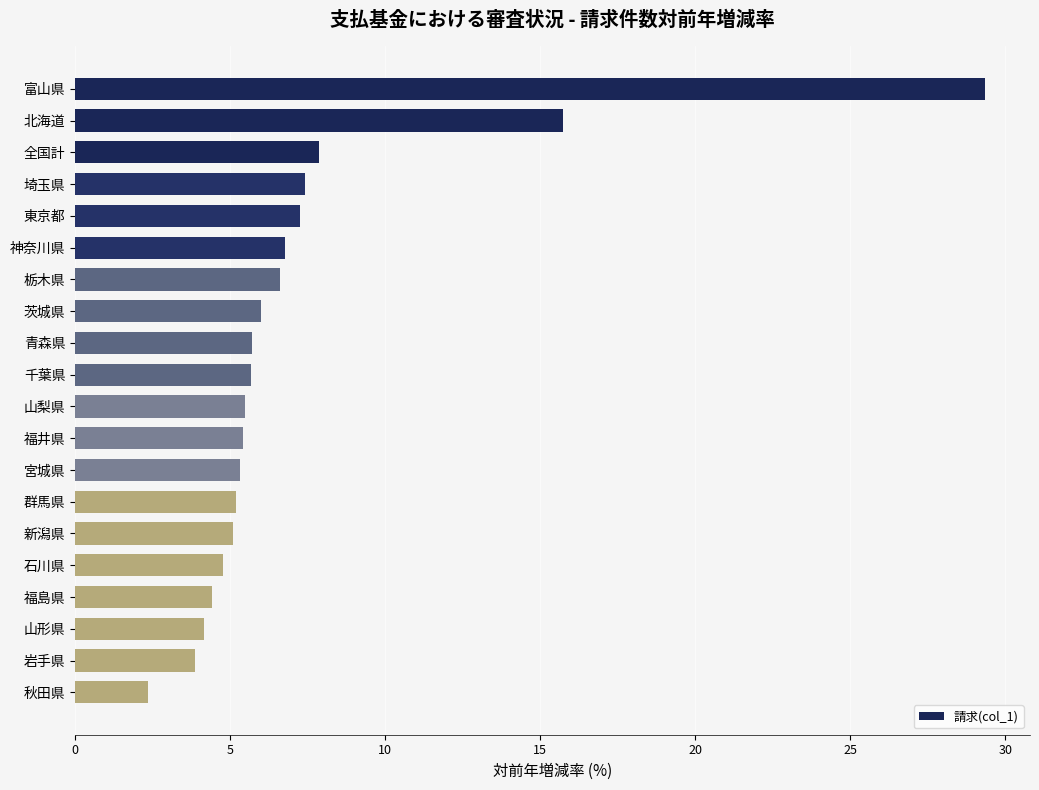

What is the sum of all values?

144.4